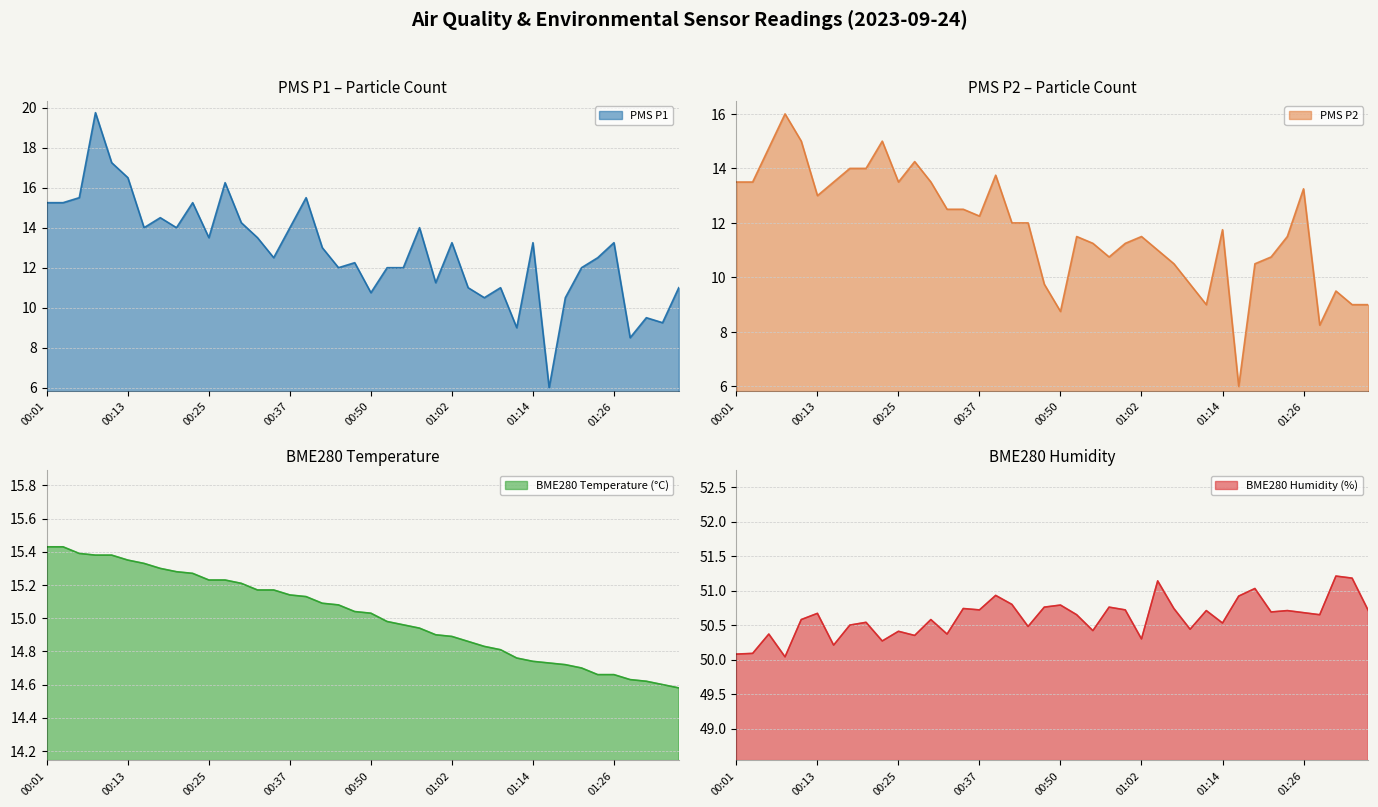

Where does the BME280 Temperature (°C) series first go above 15?

00:01